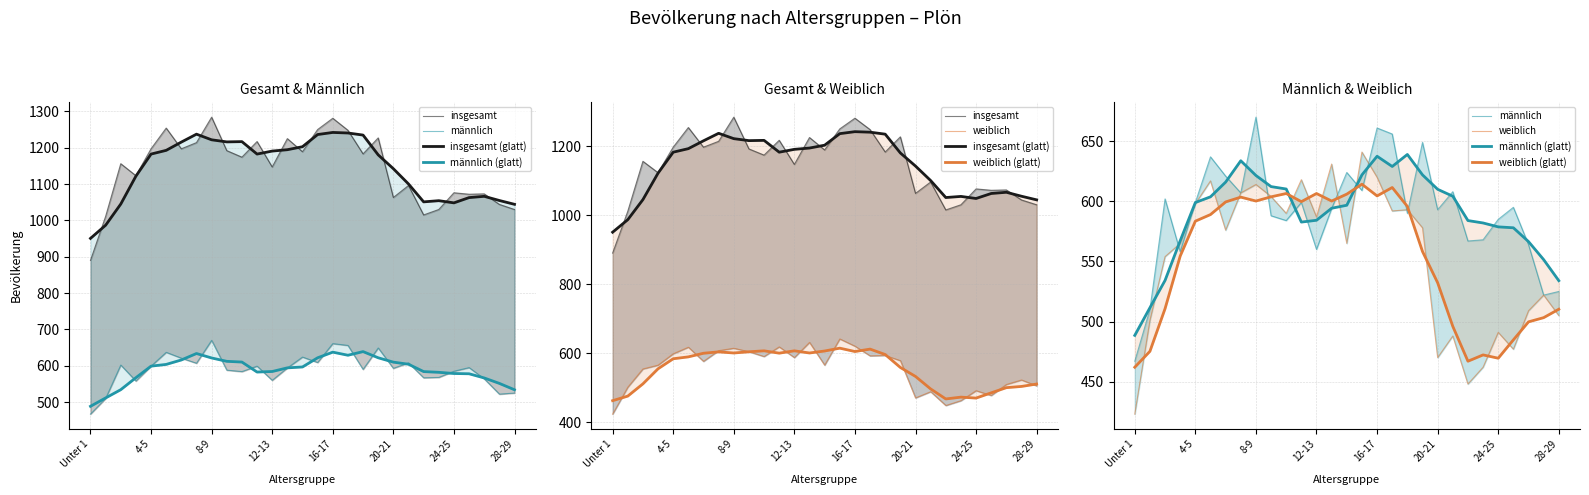

In weiblich (glatt), how many points are higher than both neighbors (excluding endpoints)?

6